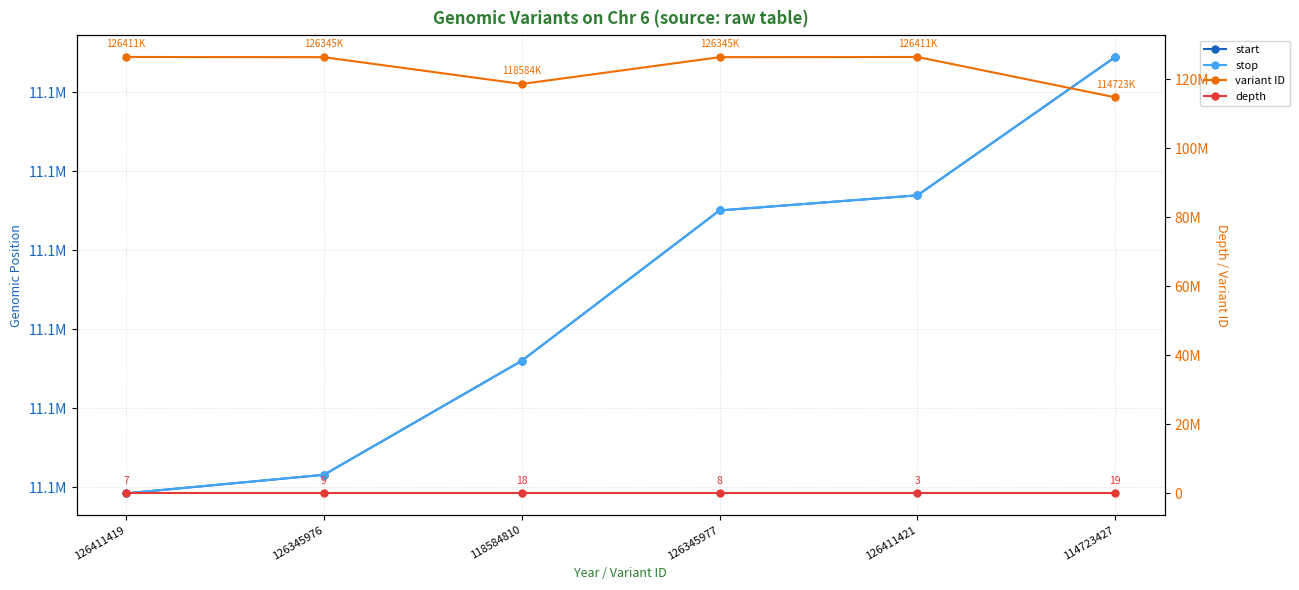

Which series has the widest spread of values?

variant ID